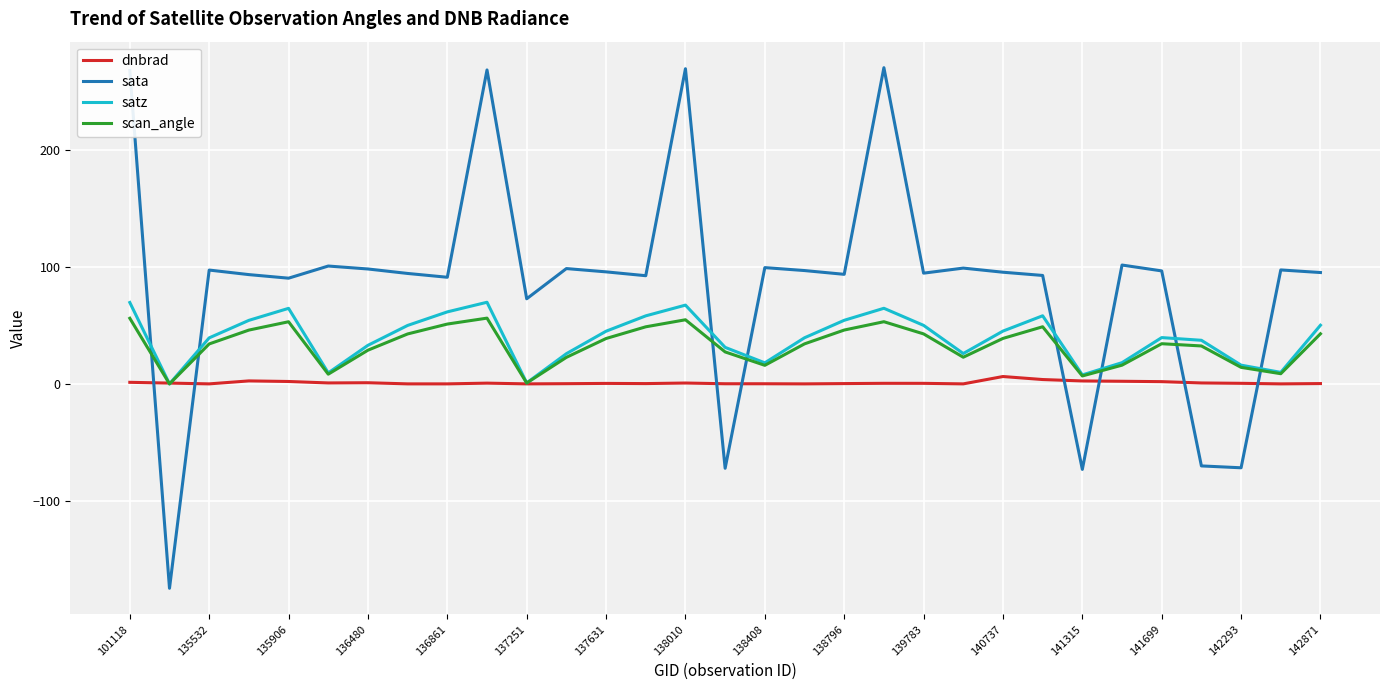

How many lines are shown in the chart?

4